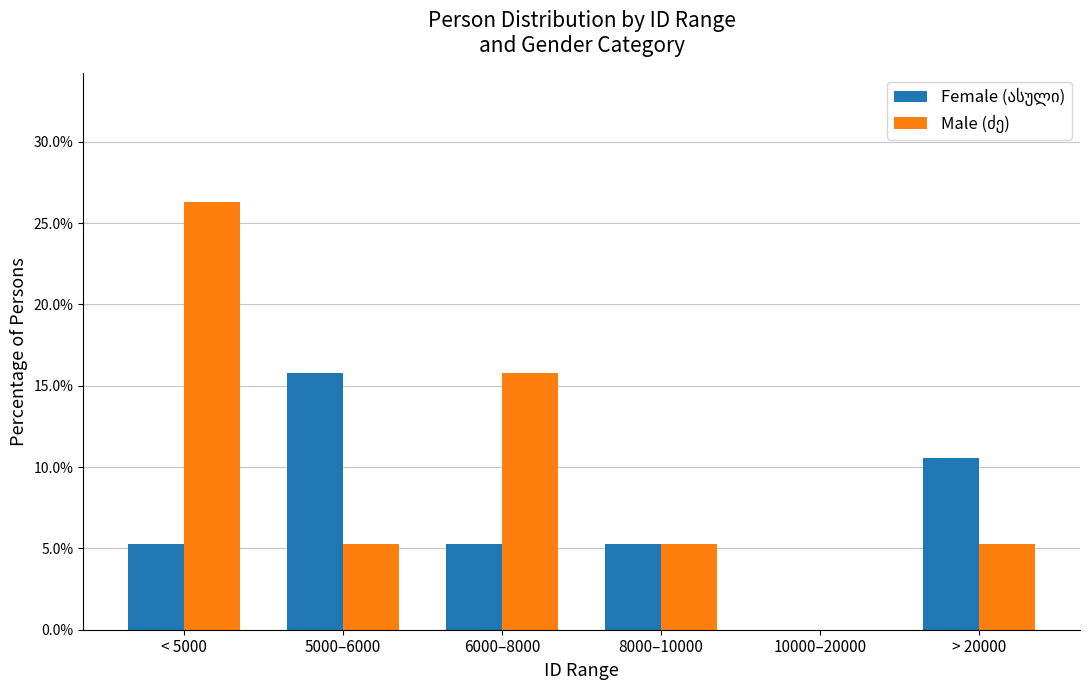

Are the bars grouped side by side (vs. stacked)?

Yes